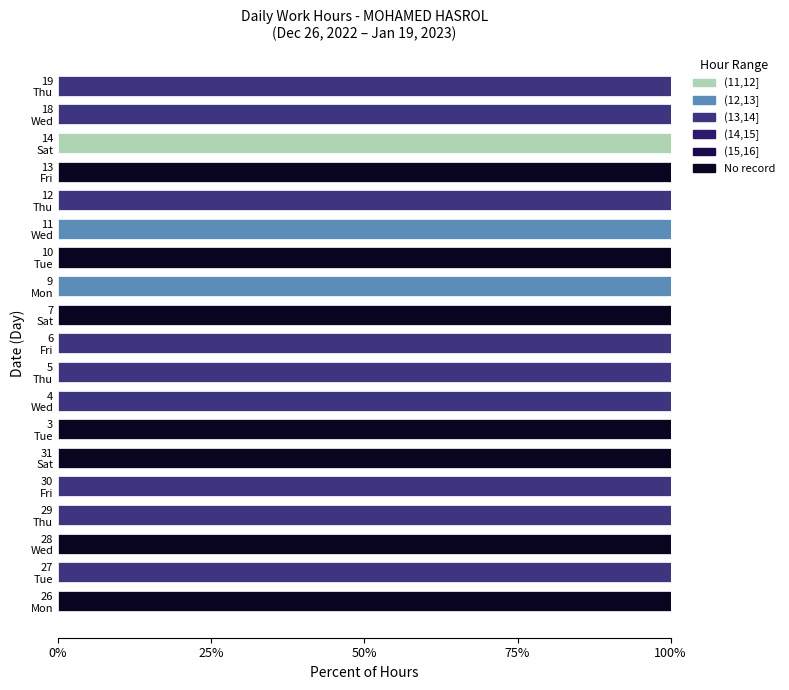

Which category has the highest value in the (11,12] series?

14
Sat